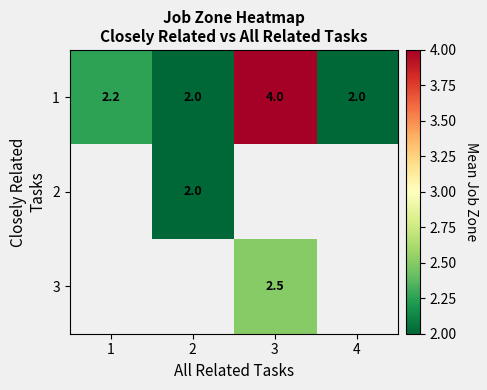

What is the sum of all 1 values?

10.2